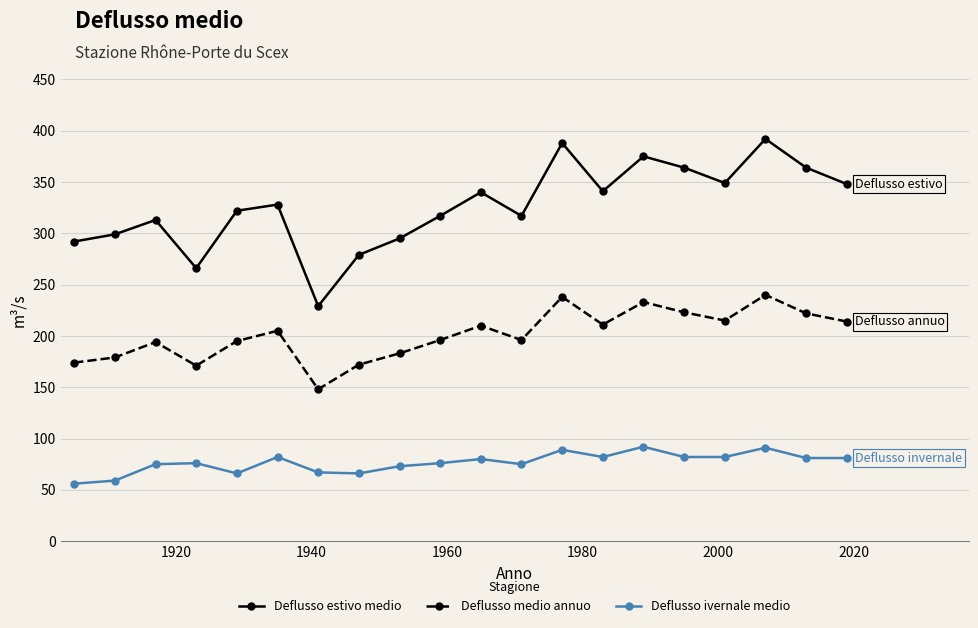

Which series has the largest total across all categories?

Deflusso estivo medio